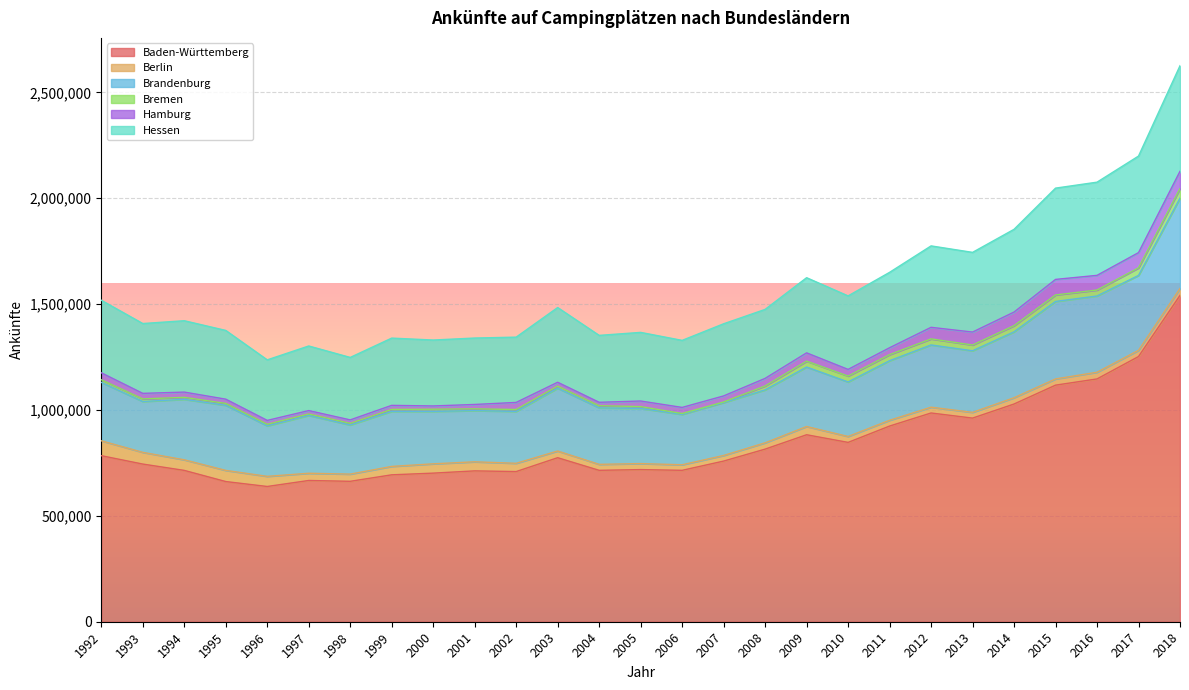

How many interior local peaks does the Berlin series have?

7